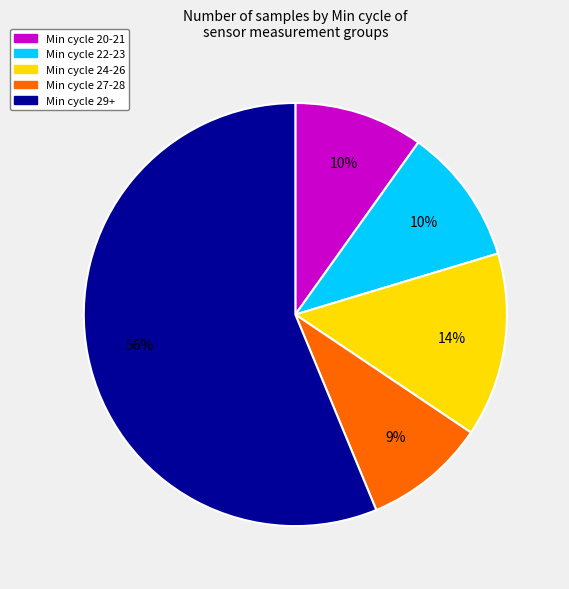

To the nearest percent, what is the average slice percentage?

20%